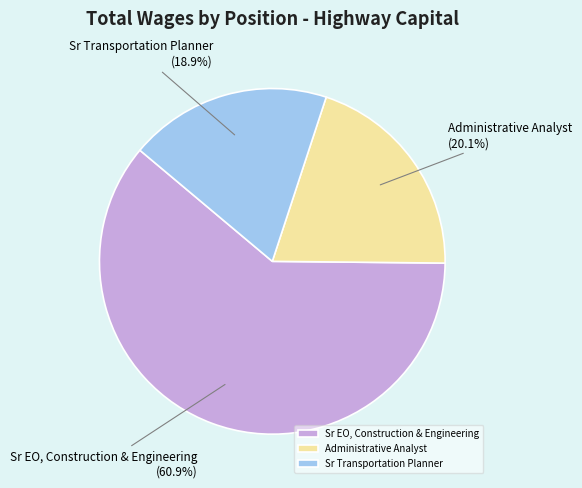

How many slices are in this pie chart?

3